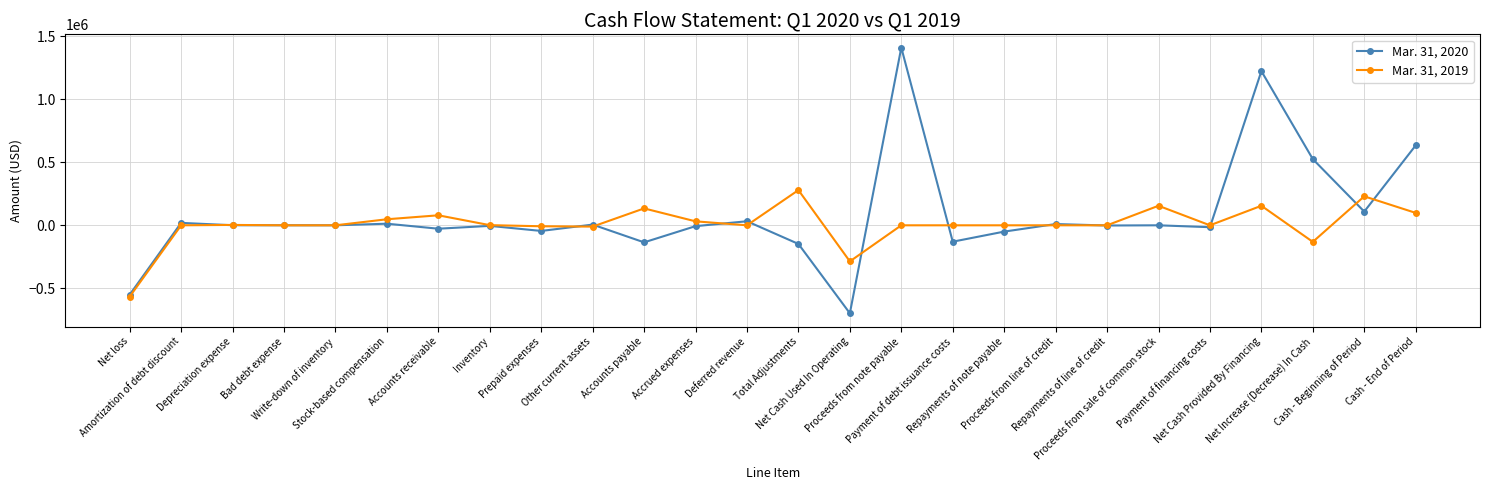

What is the difference between the maximum and minimum values in the Mar. 31, 2019 series?

844966